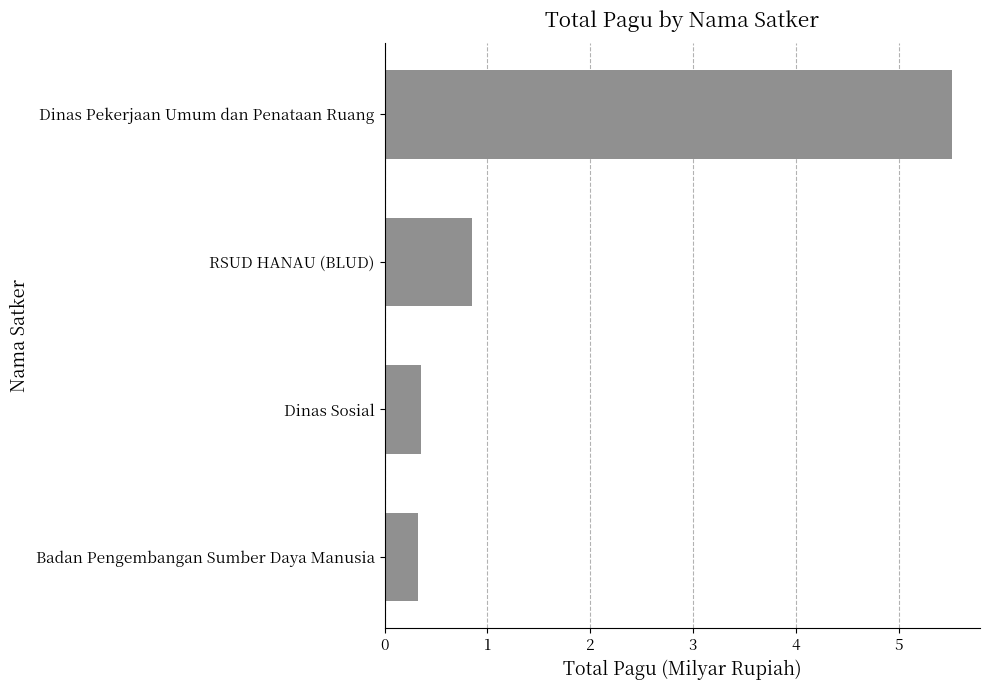

Reading top to bottom, what are all the values shown in this chart?

5.5	0.8	0.4	0.3